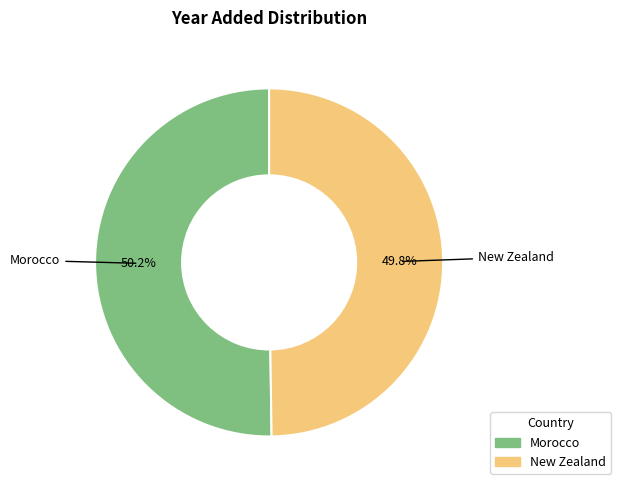

Does any single category account for the majority?

Yes